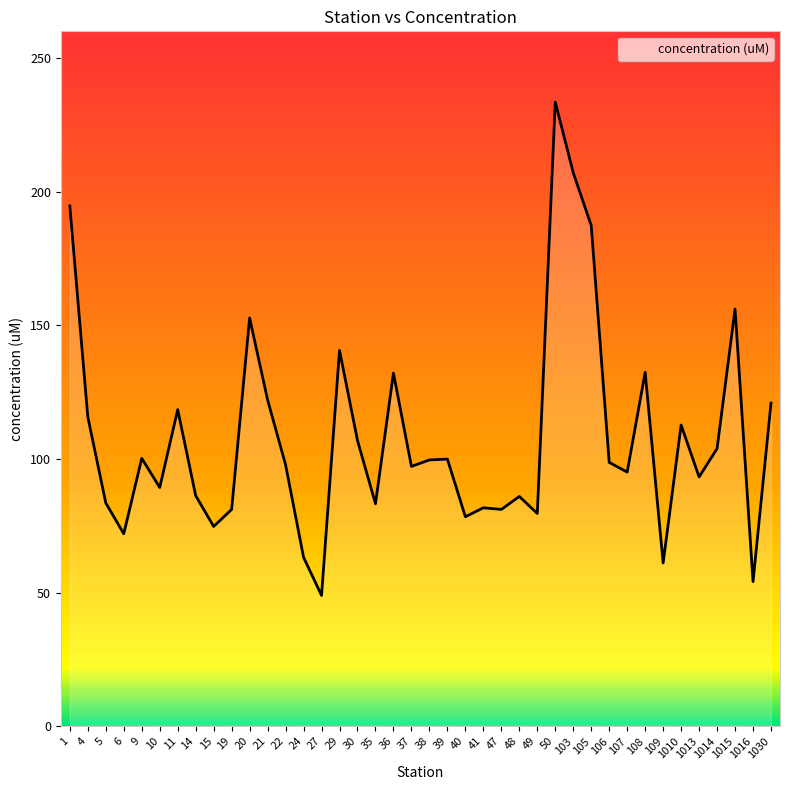

Approximately how many times larger is the value at 1010 compared to 15?

1.5